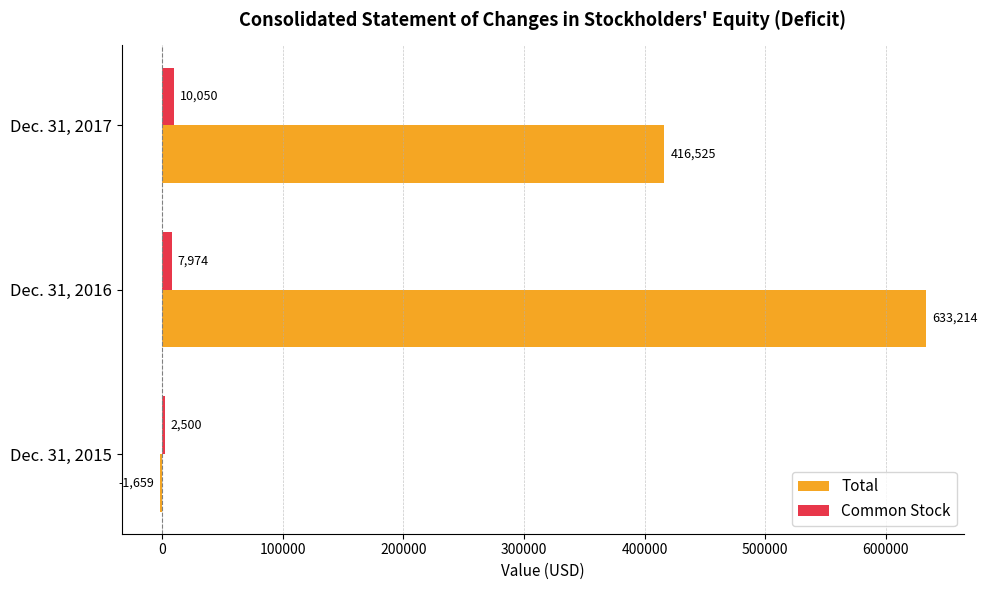

Between Dec. 31, 2016 and Dec. 31, 2017, which series saw the biggest shift?

Total